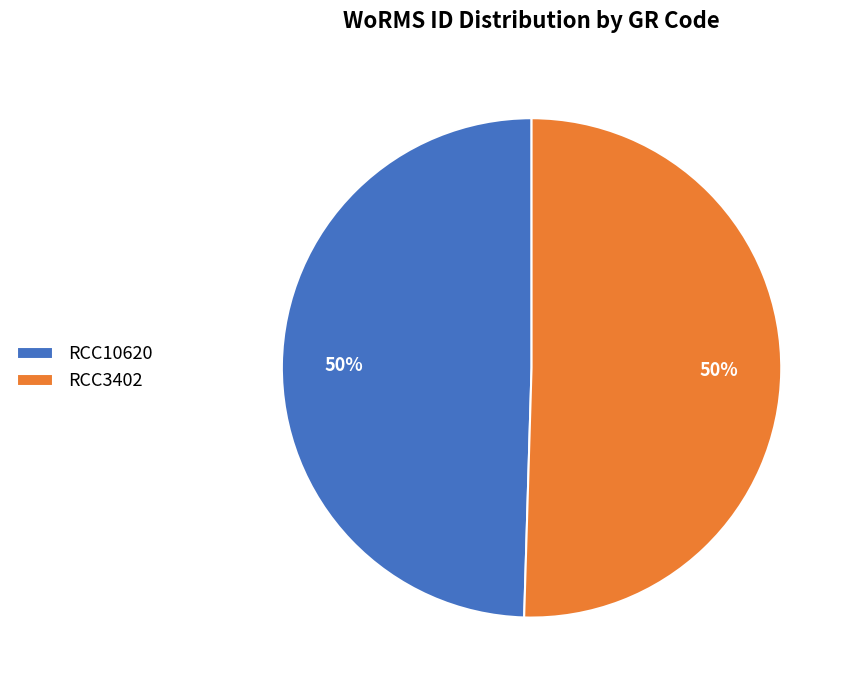

What percentage is the RCC3402 slice, to the nearest percent?

50%